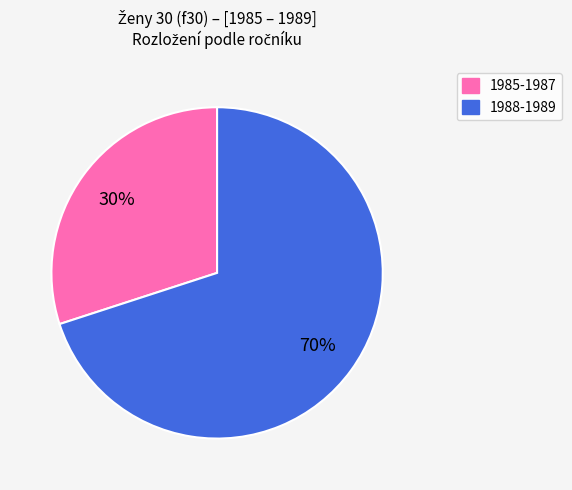

To the nearest percent, what is the difference between the largest and smallest slice percentages?

40%